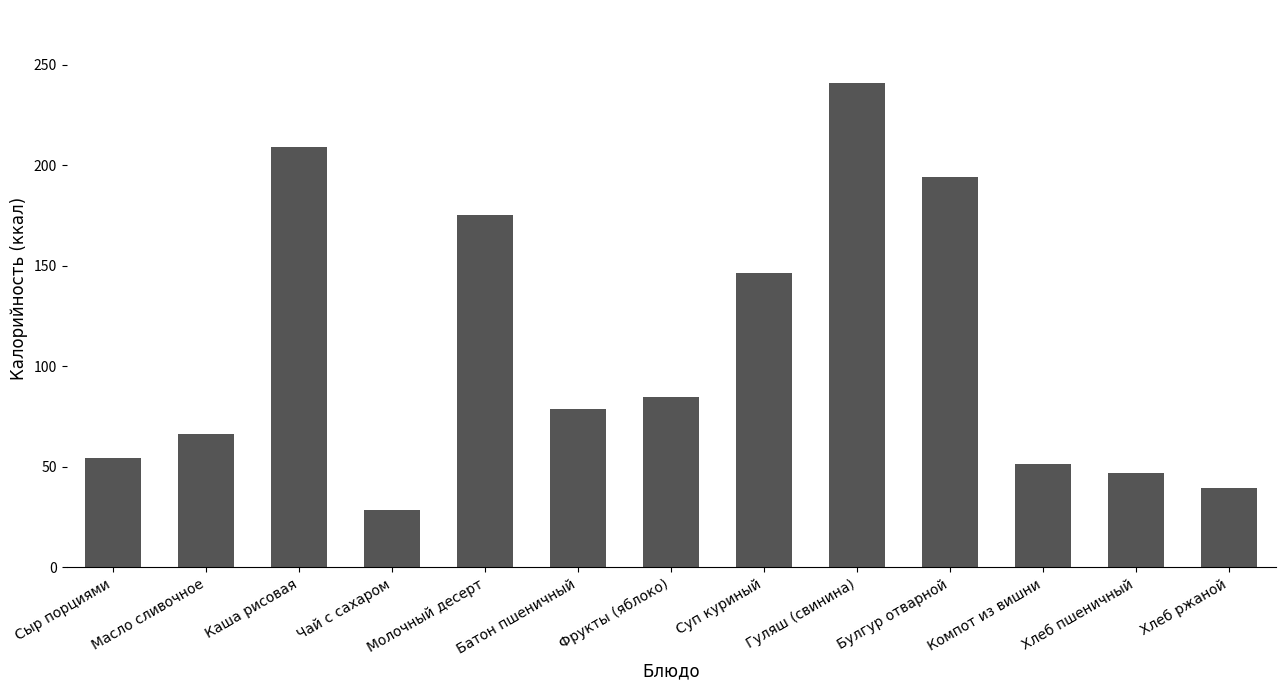

Which category has the highest value across all series?

Гуляш (свинина)